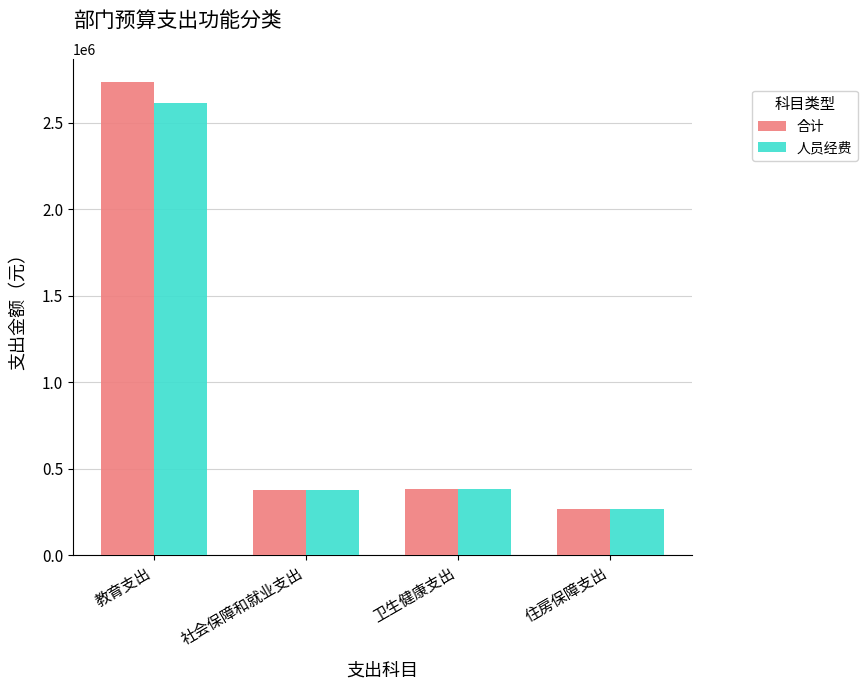

At which label does 合计 first exceed 380630?

教育支出